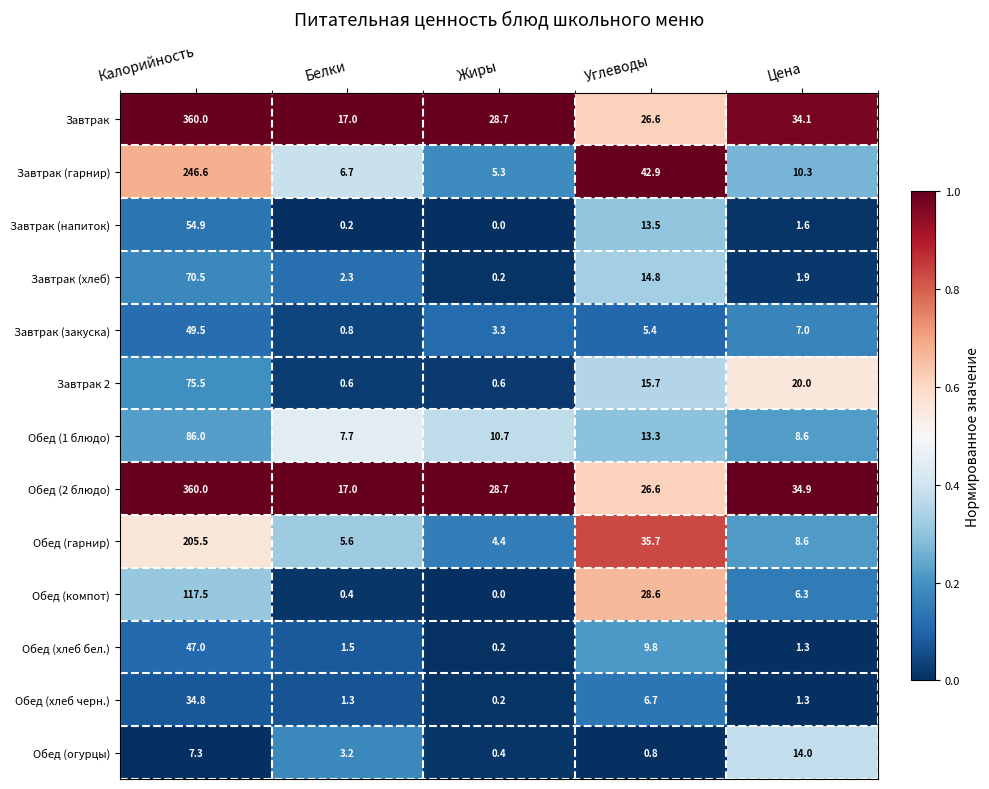

Between Белки and Цена, which series saw the biggest shift?

Завтрак 2